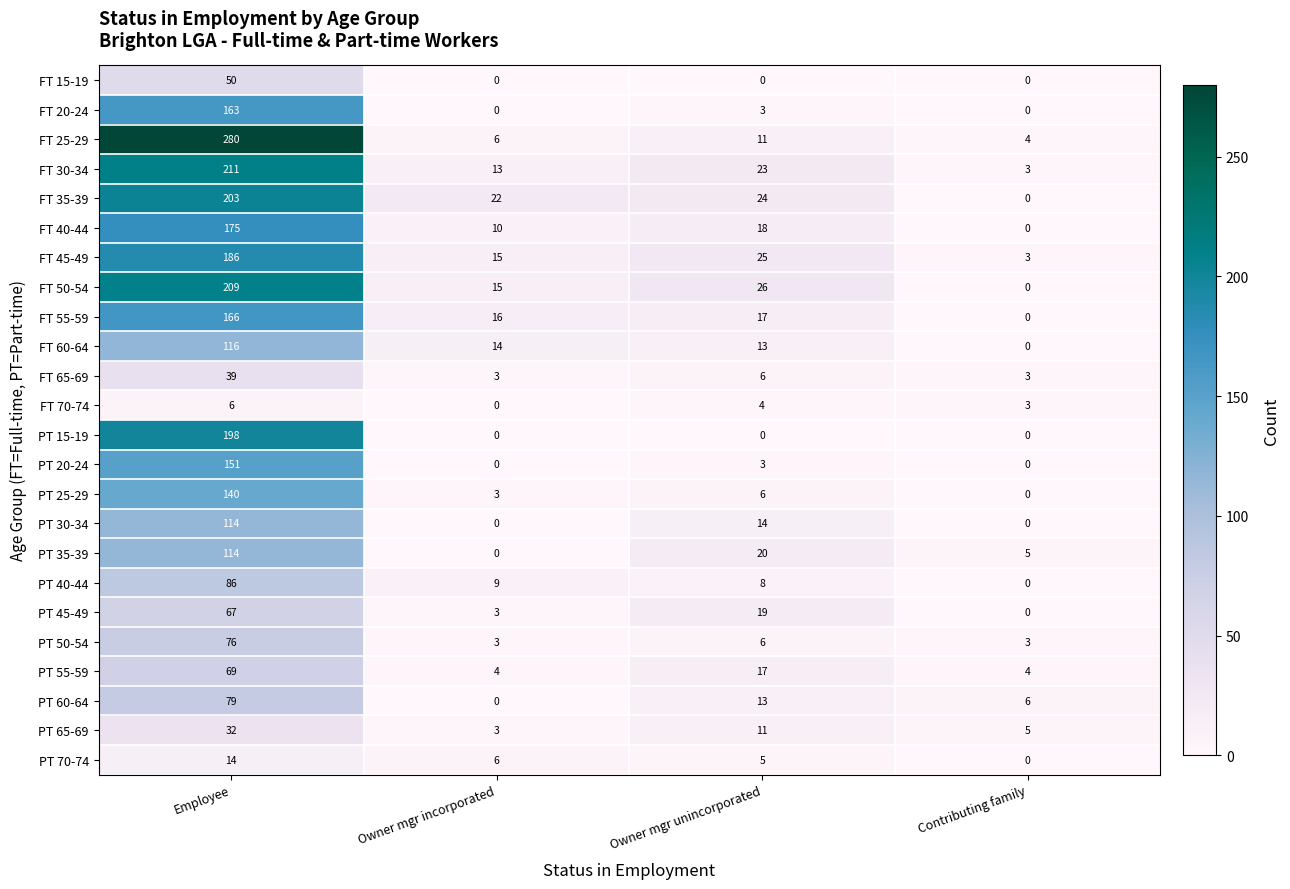

How many values in the PT 20-24 series are below 3?

2